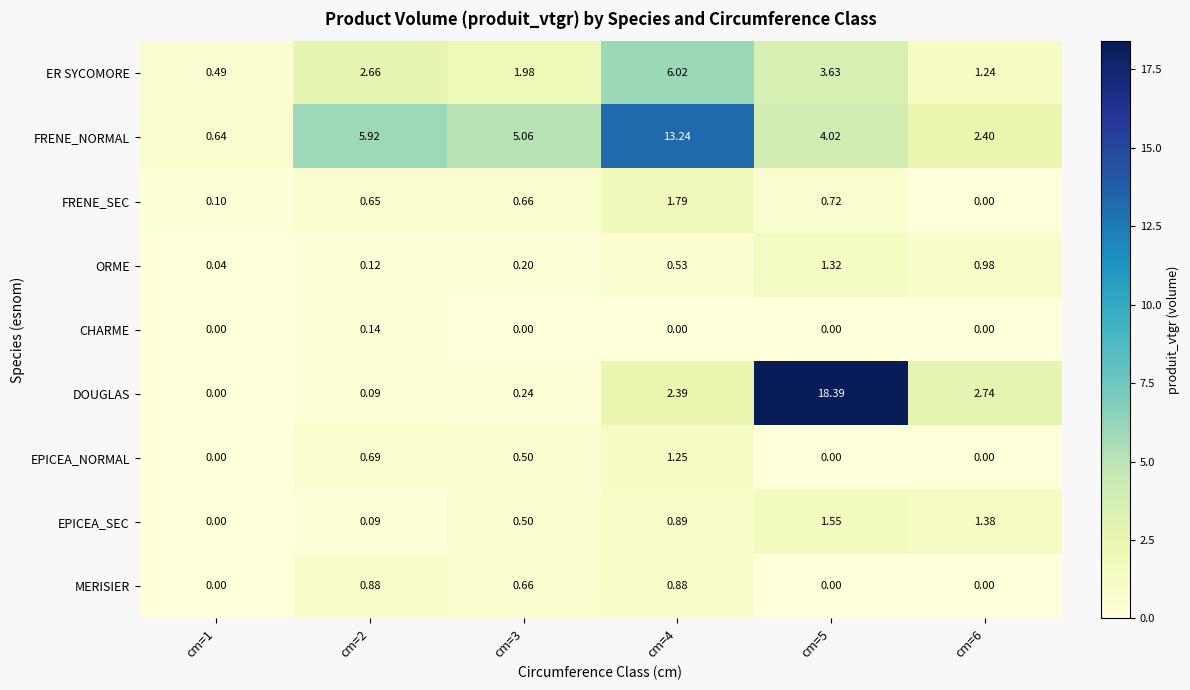

Which series has the largest total across all categories?

FRENE_NORMAL